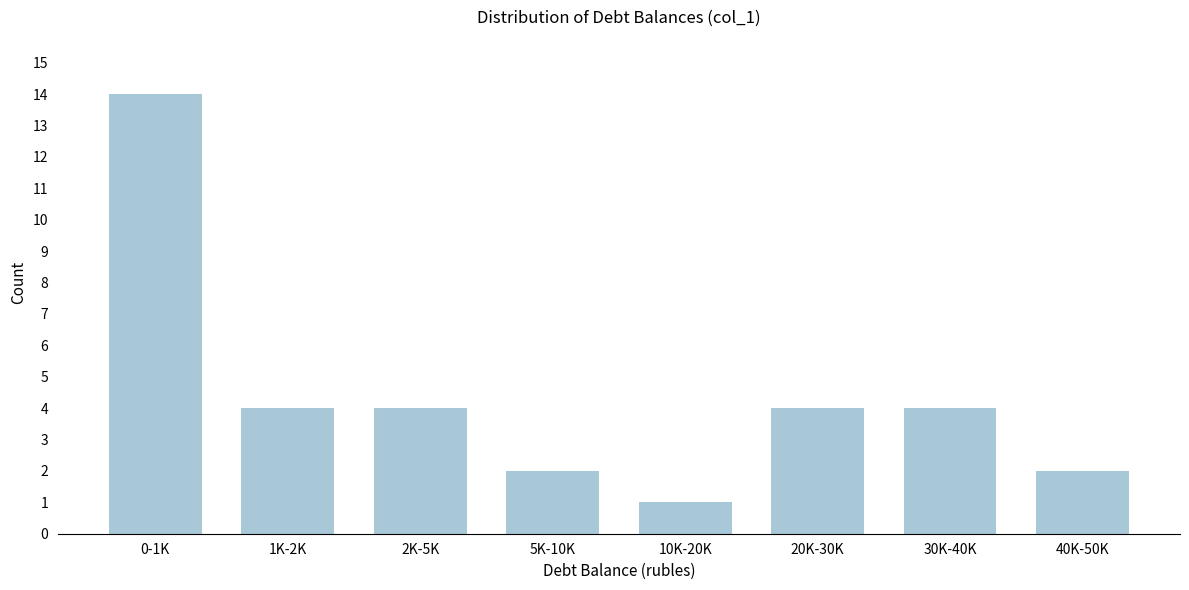

Reading left to right, what are all the values shown in this chart?

14	4	4	2	1	4	4	2